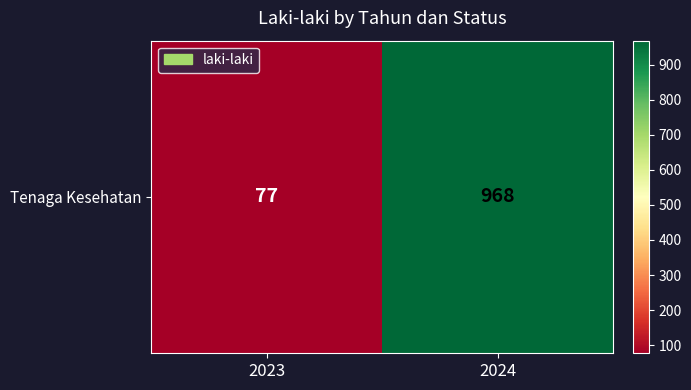

How many data points are less than 968?

1